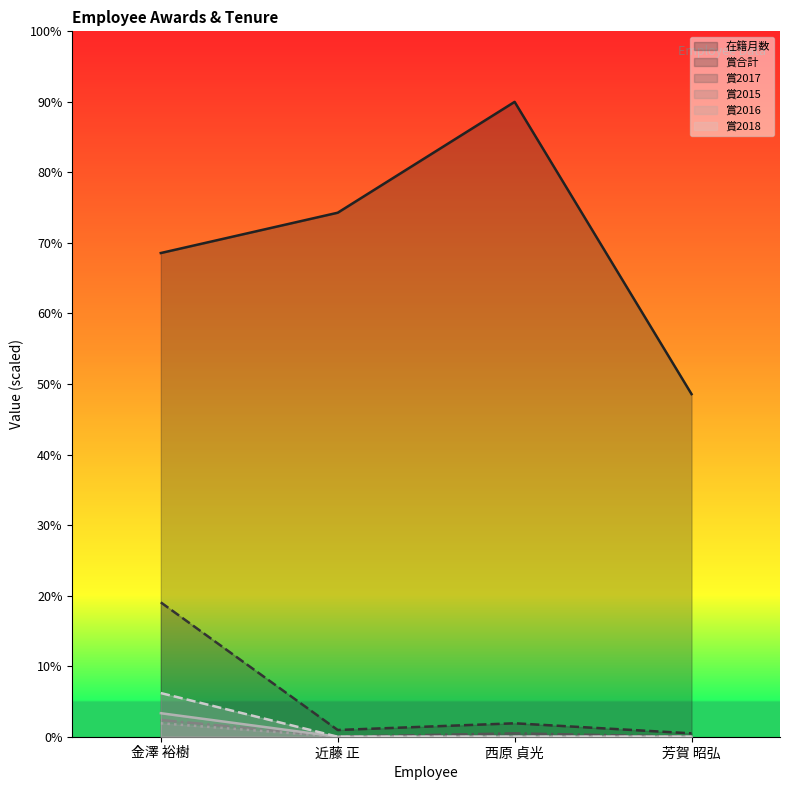

What is the label of the 3rd point from the left?

西原 貞光